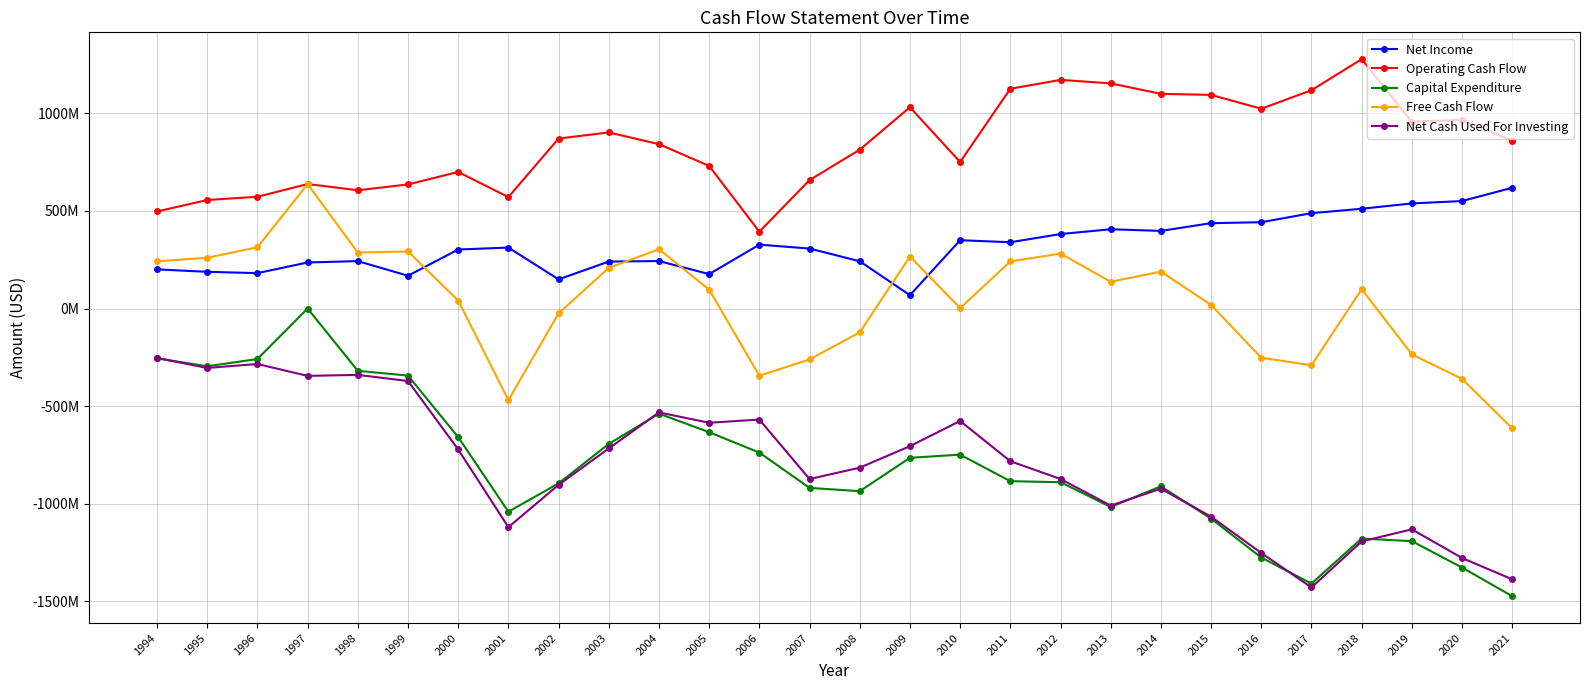

What is the approximate value of Operating Cash Flow at 2010?

750457000